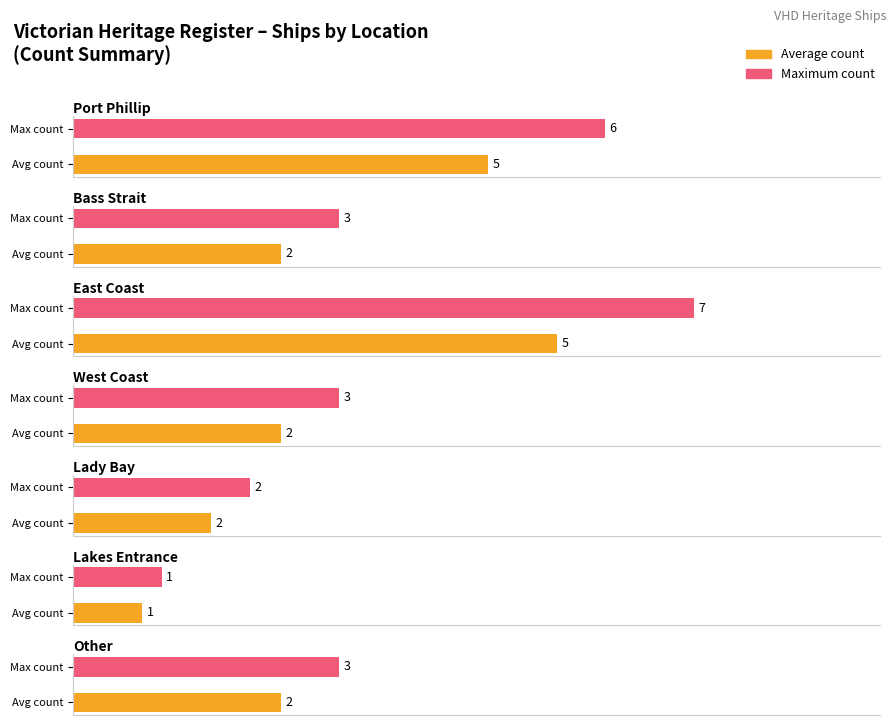

At which label does Maximum utilization first exceed 4?

Port Phillip